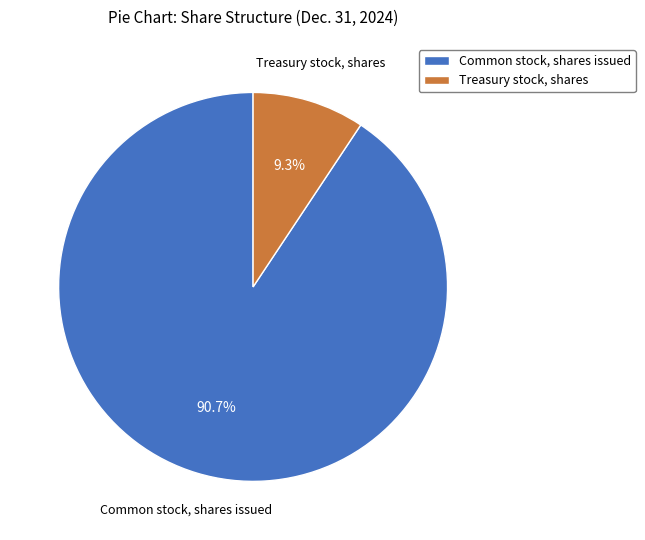

Does Treasury stock, shares account for over 50% of the chart?

No